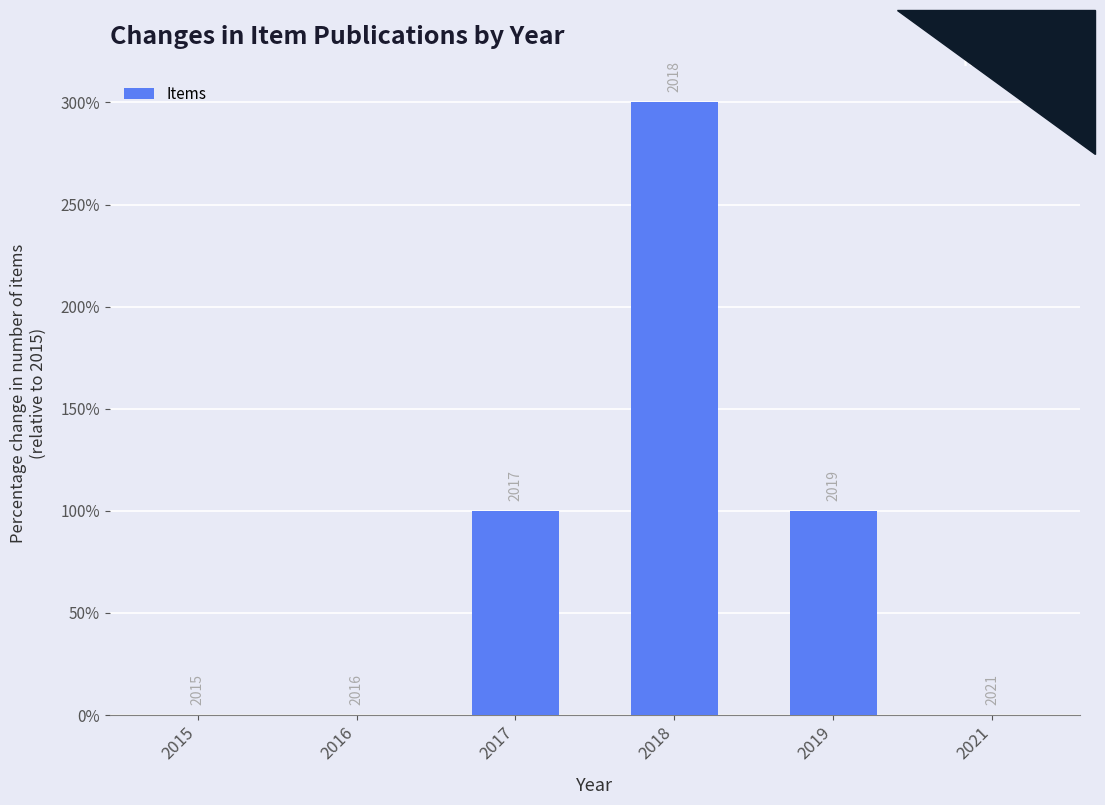

Which label corresponds to the largest value in the chart?

2018